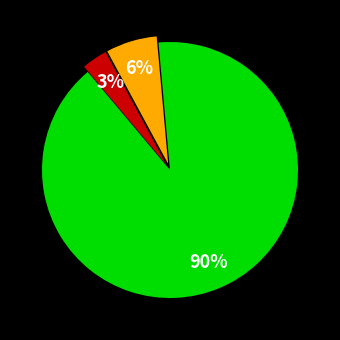

Is there a majority slice in this chart?

Yes